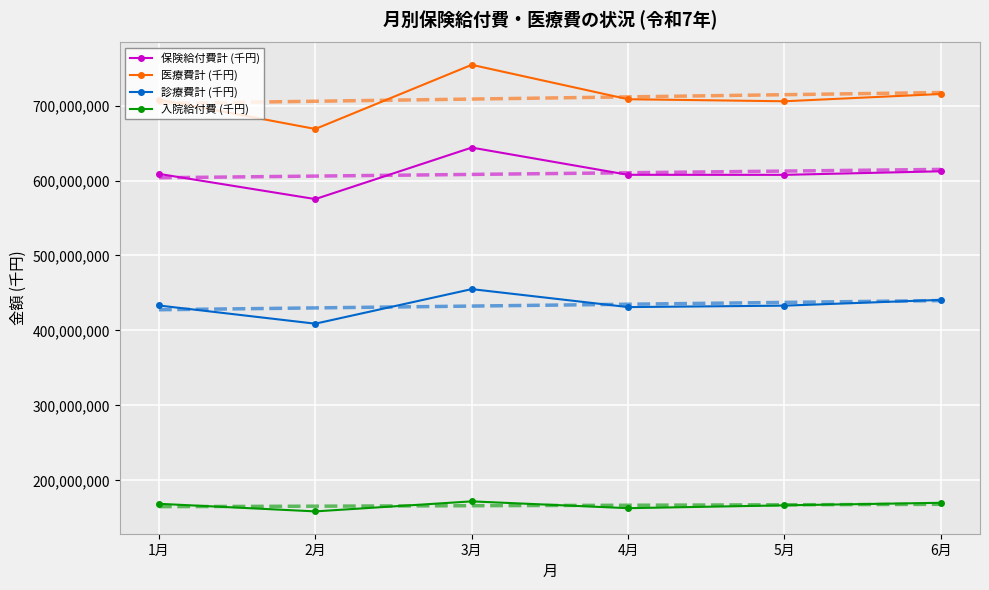

What is the difference between the maximum and minimum values in the 診療費計 (千円) series?

46102712.0